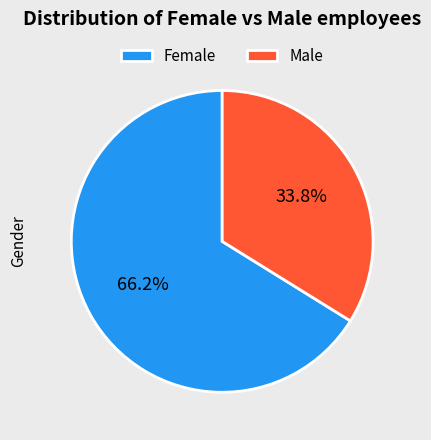

Between Male and Female, which is larger?

Female